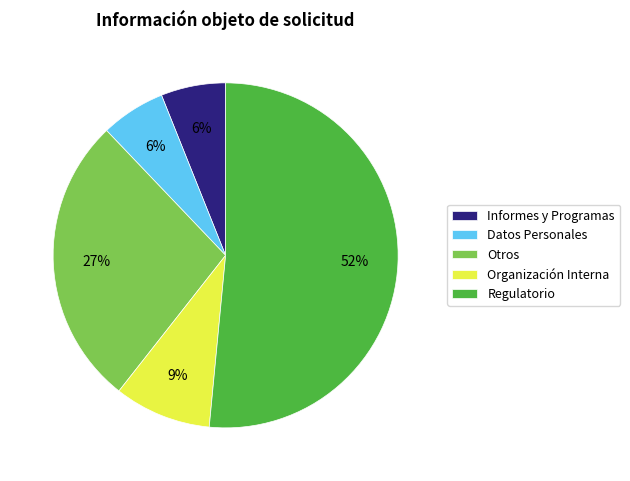

Does any single category account for the majority?

Yes